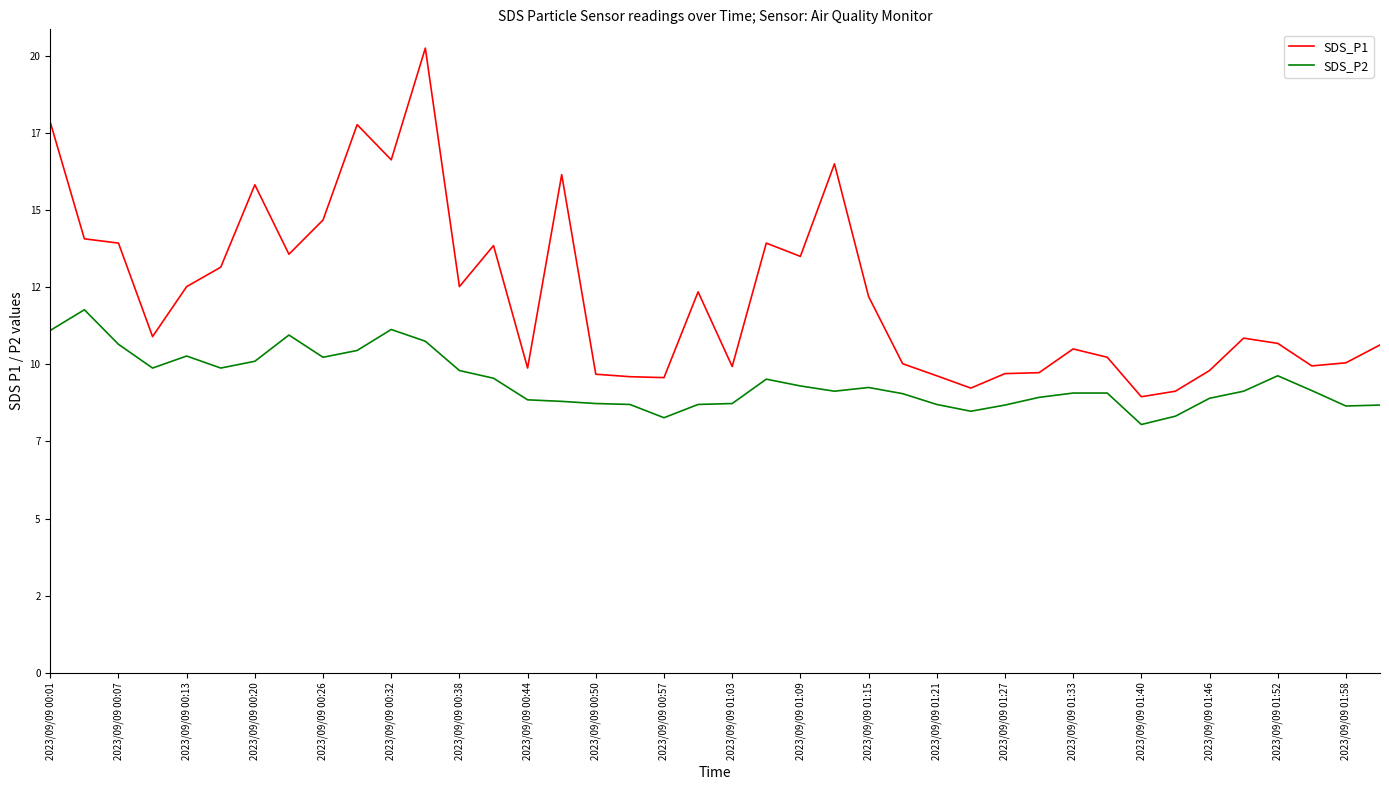

True or false: SDS_P2 has more than 0 interior local peaks.

True